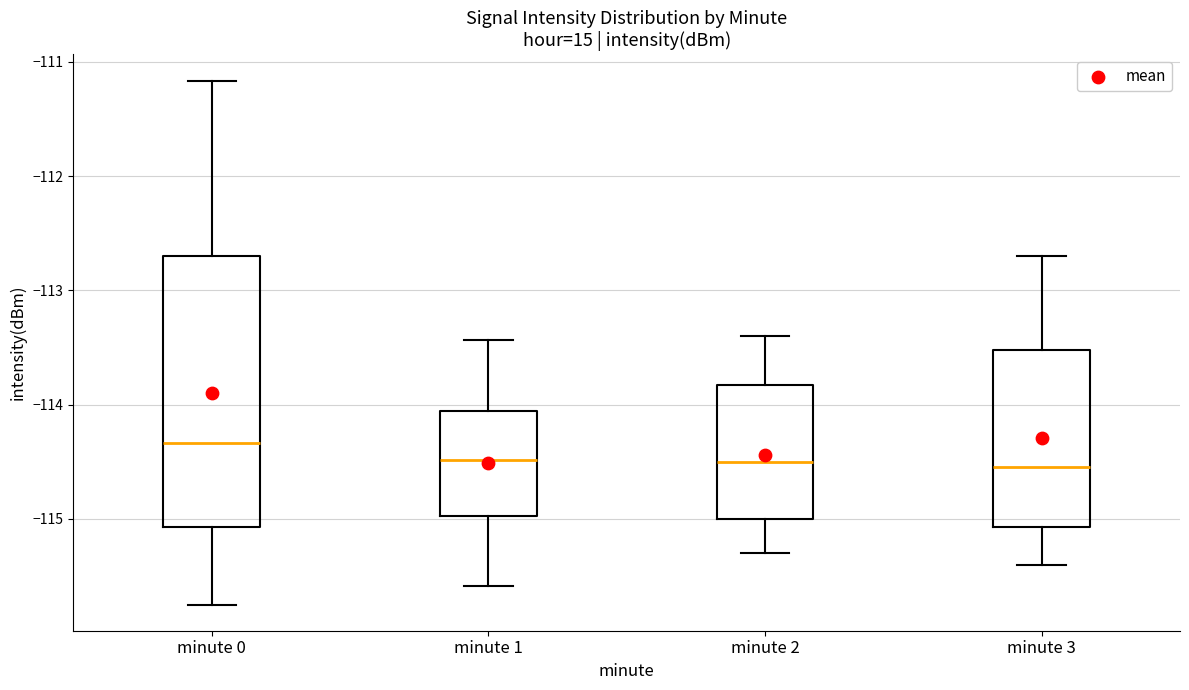

Where does the median line of the box for minute 3 sit on the y-axis? The values are not printed on the chart, so give them approximately, as read against the axis.

-114.5